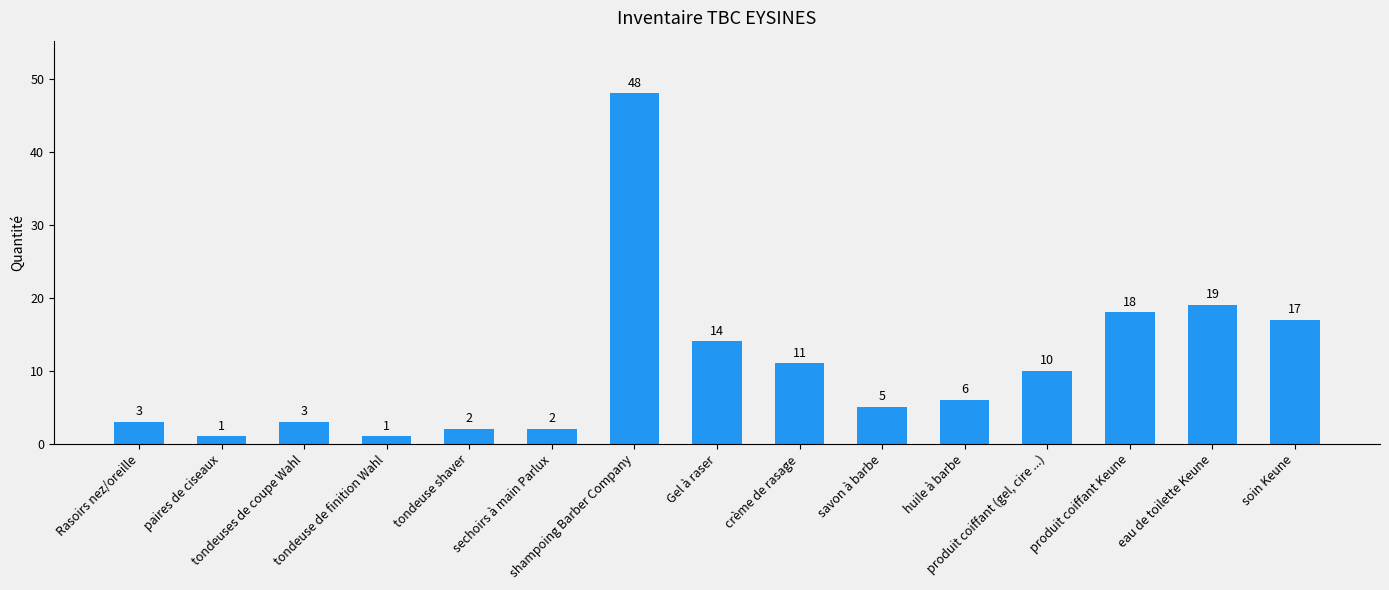

What is the greatest value displayed?

48